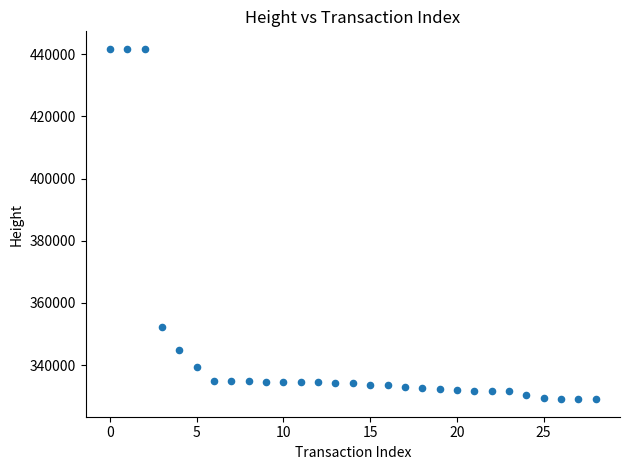

What Y value in the scatter plot is closest to 385373?

352217